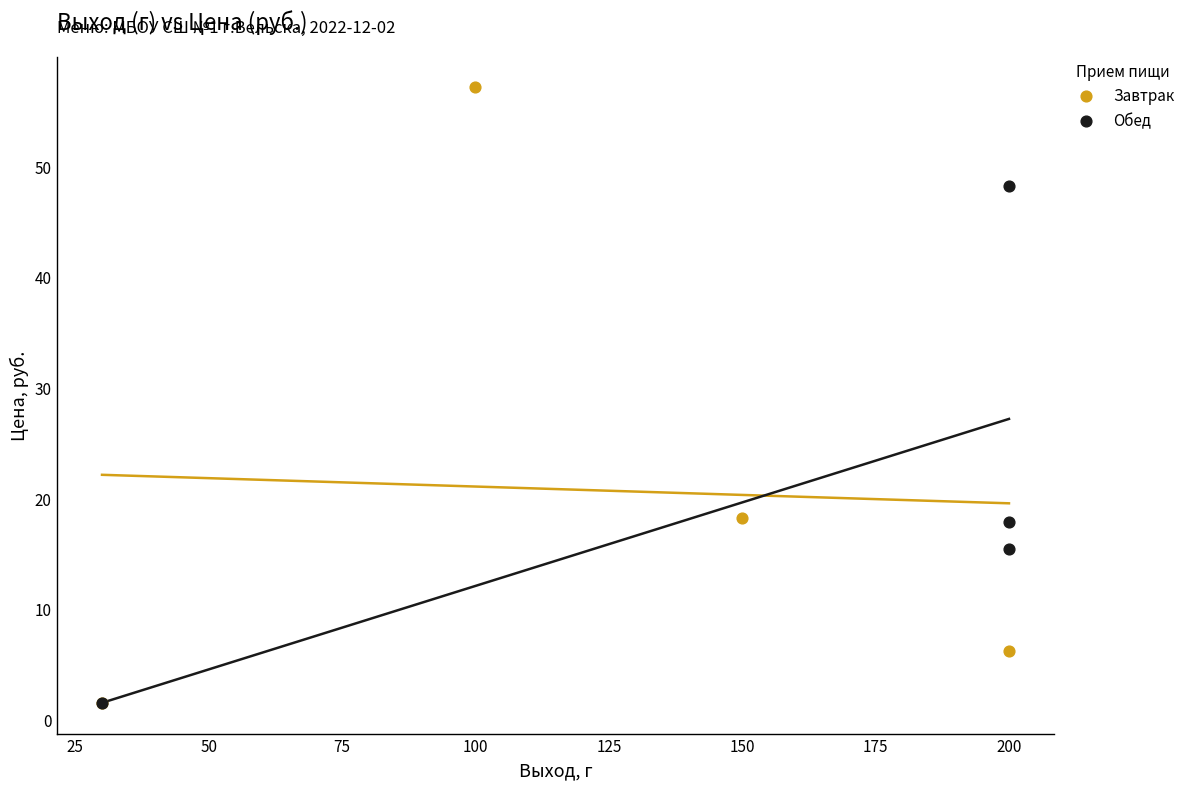

Which series contains the highest Y value?

Завтрак